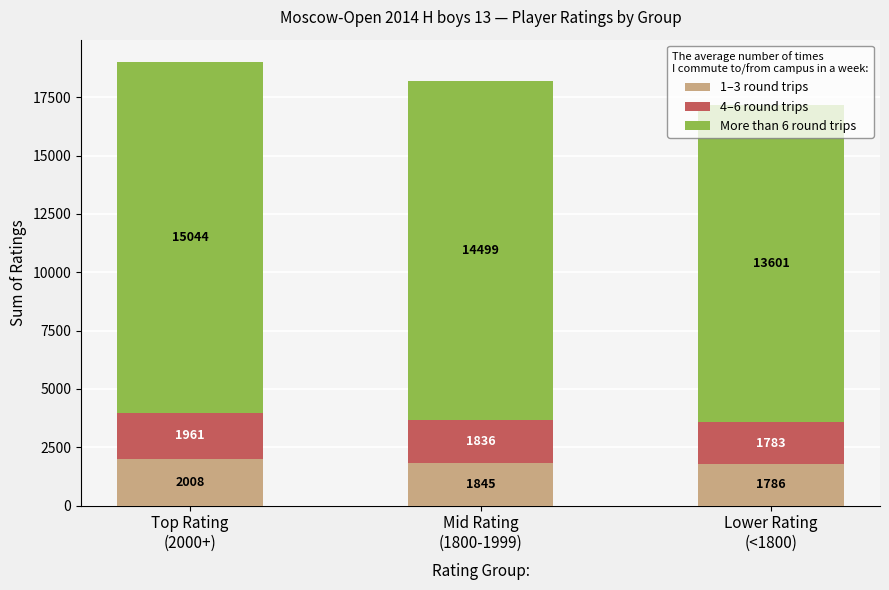

What is the highest value of the 1–3 round trips series?

2008